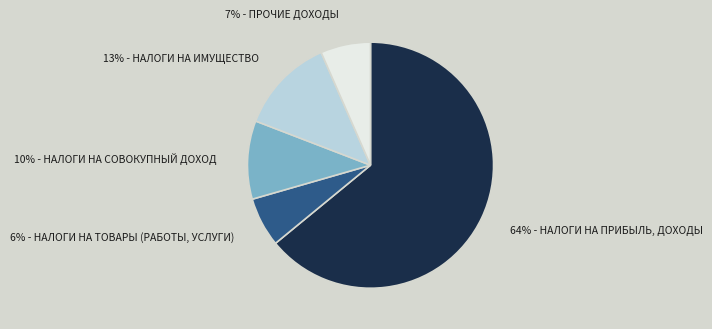

Is there a majority slice in this chart?

Yes